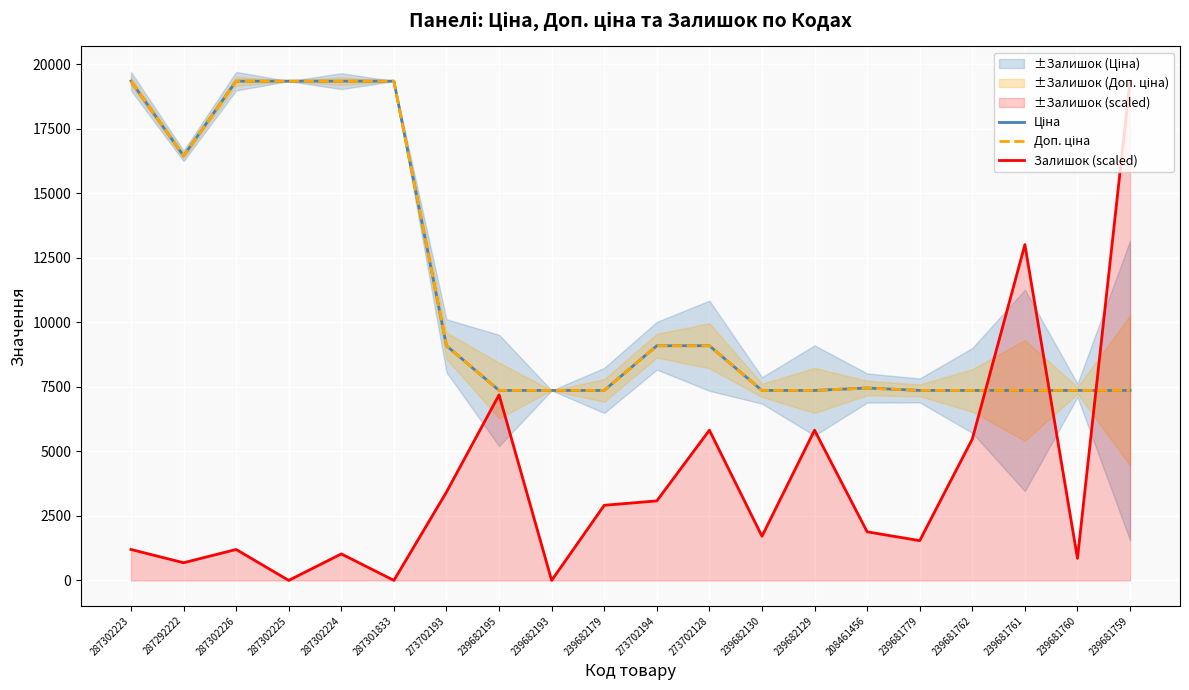

After their last crossing, which series has the higher values: Залишок (scaled) or Доп. ціна?

Залишок (scaled)